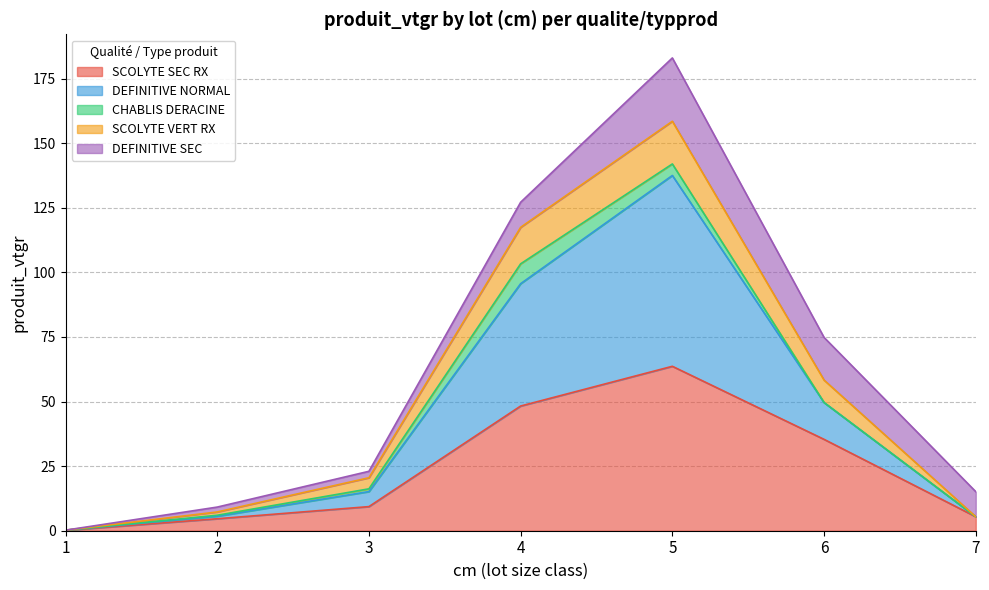

What is the total value across all series at 4?

127.2